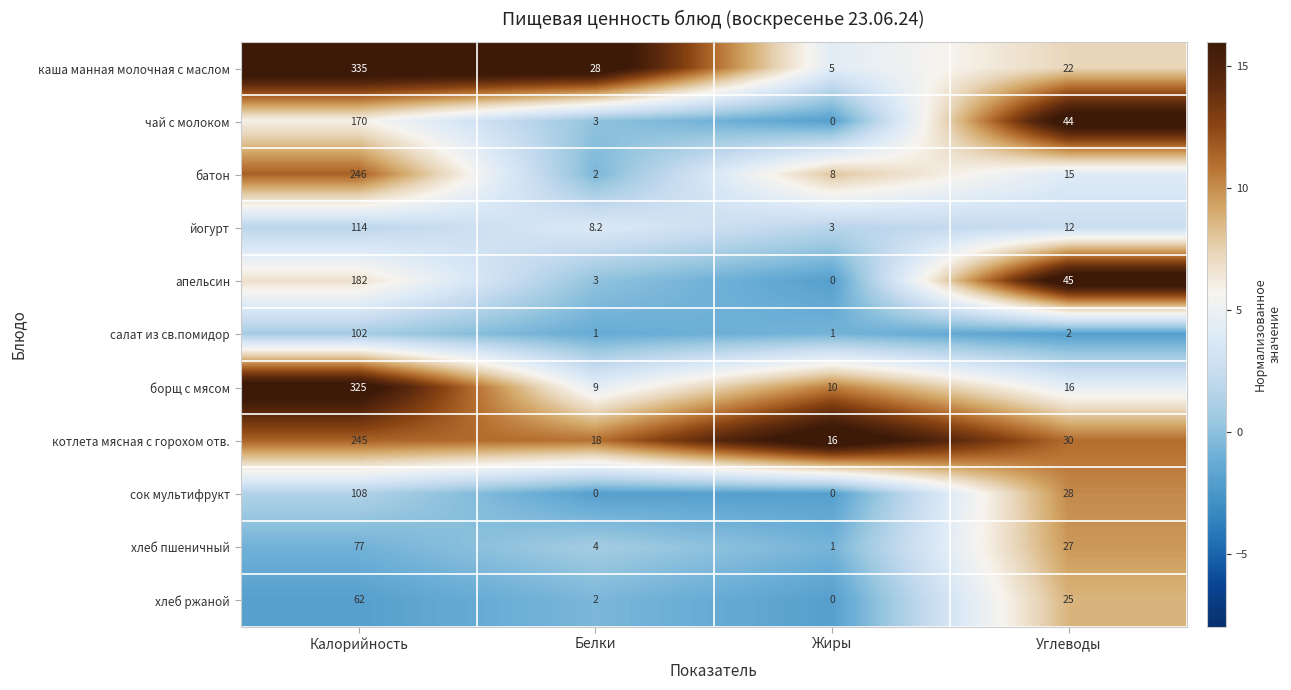

What is the total value across all series at Белки?

78.2